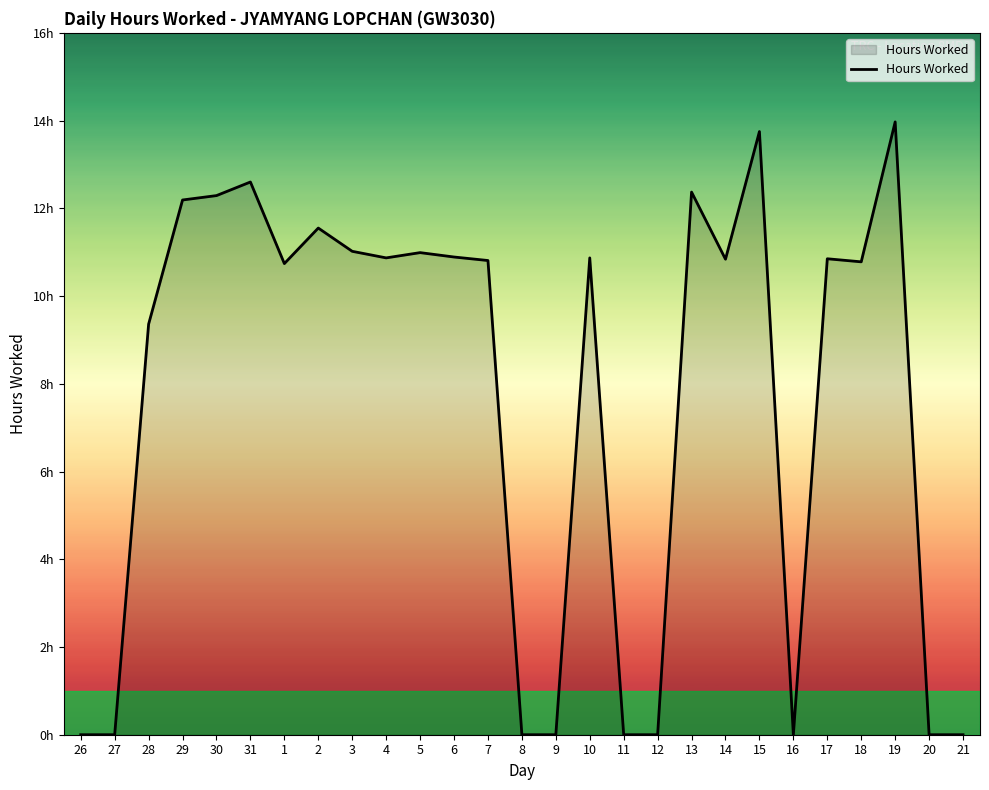

Is this an area chart (filled region under the line)?

Yes